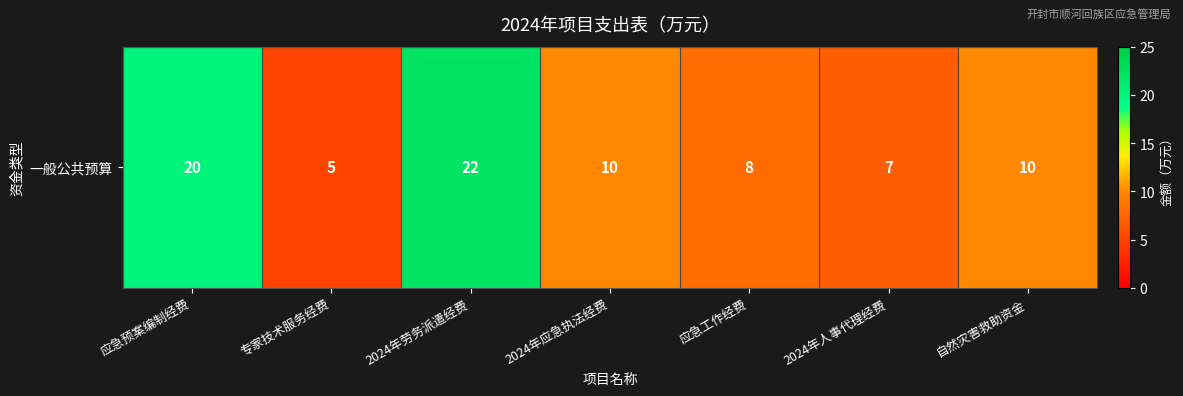

How many data points does each series have?

7